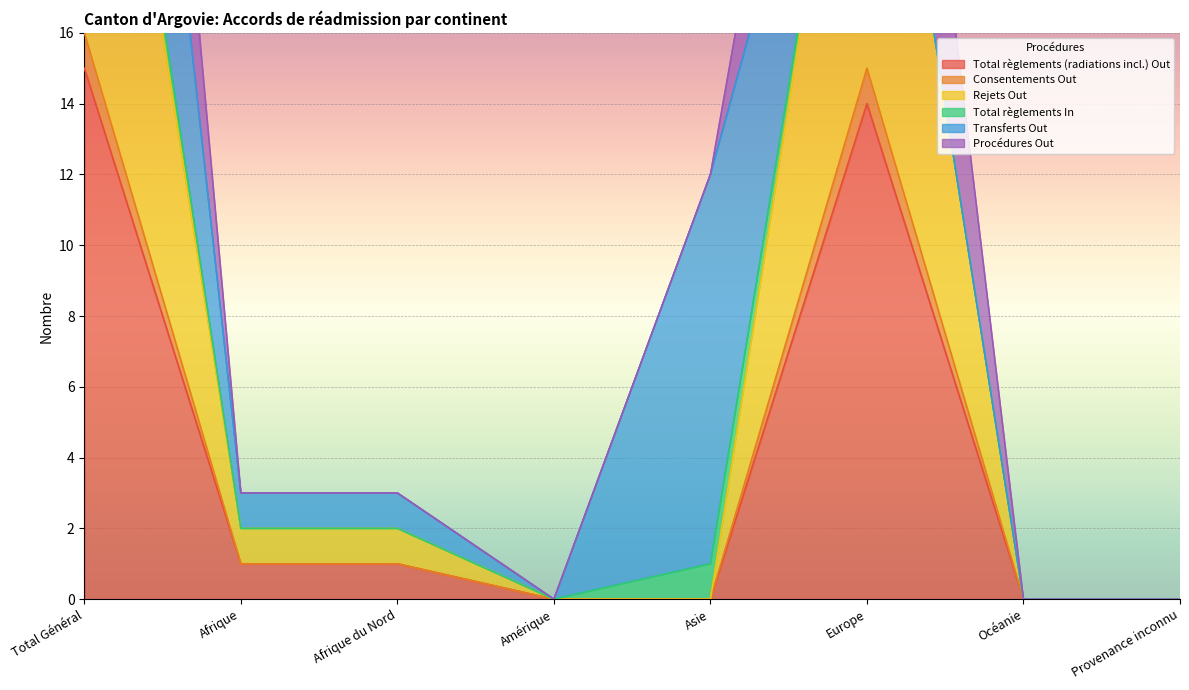

Is it true that Total règlements (radiations incl.) Out equals 5 at Amérique?

False